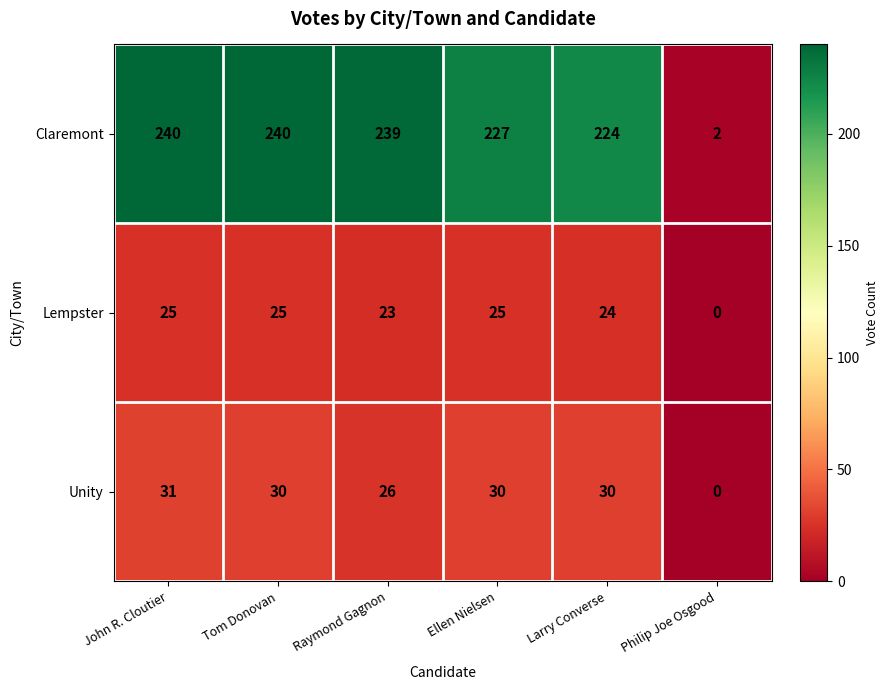

At which category is the sum across all series the highest?

John R. Cloutier